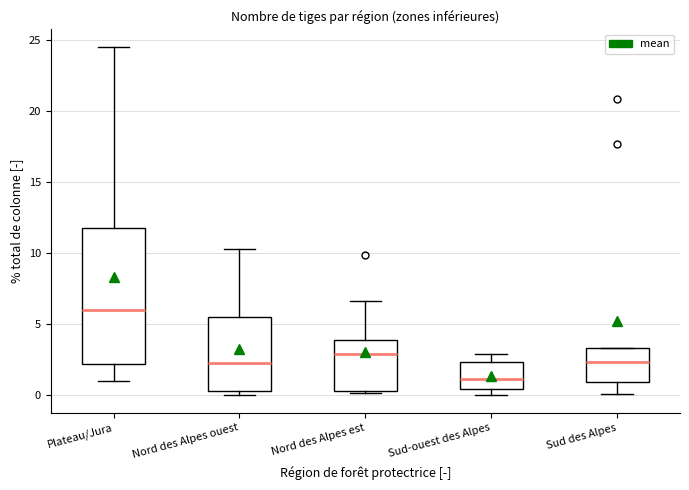

Where does the upper whisker of the box for Plateau/Jura end on the y-axis? The values are not printed on the chart, so give them approximately, as read against the axis.

24.5